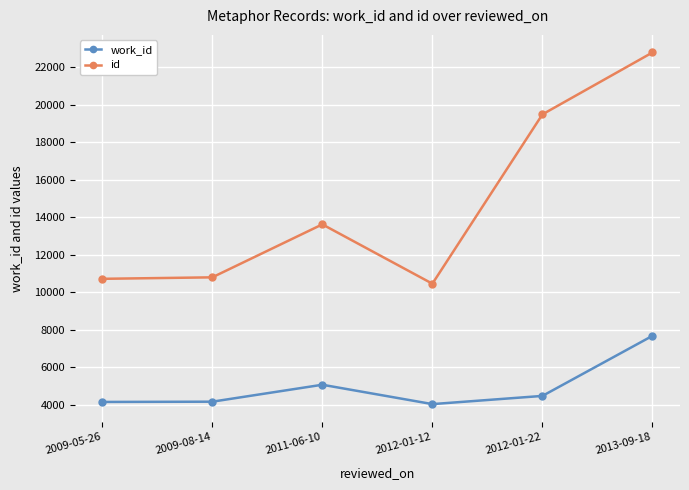

At which label is work_id closest to 5857?

2011-06-10